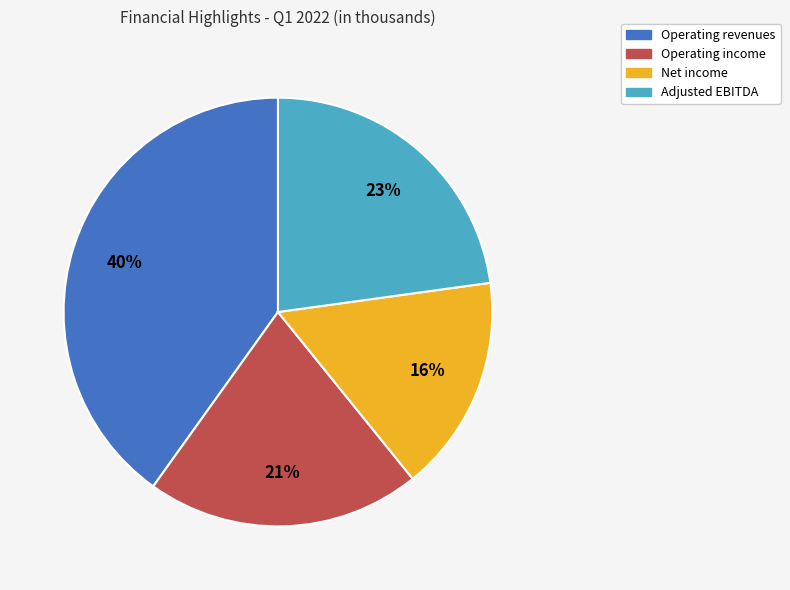

Is there a majority slice in this chart?

No